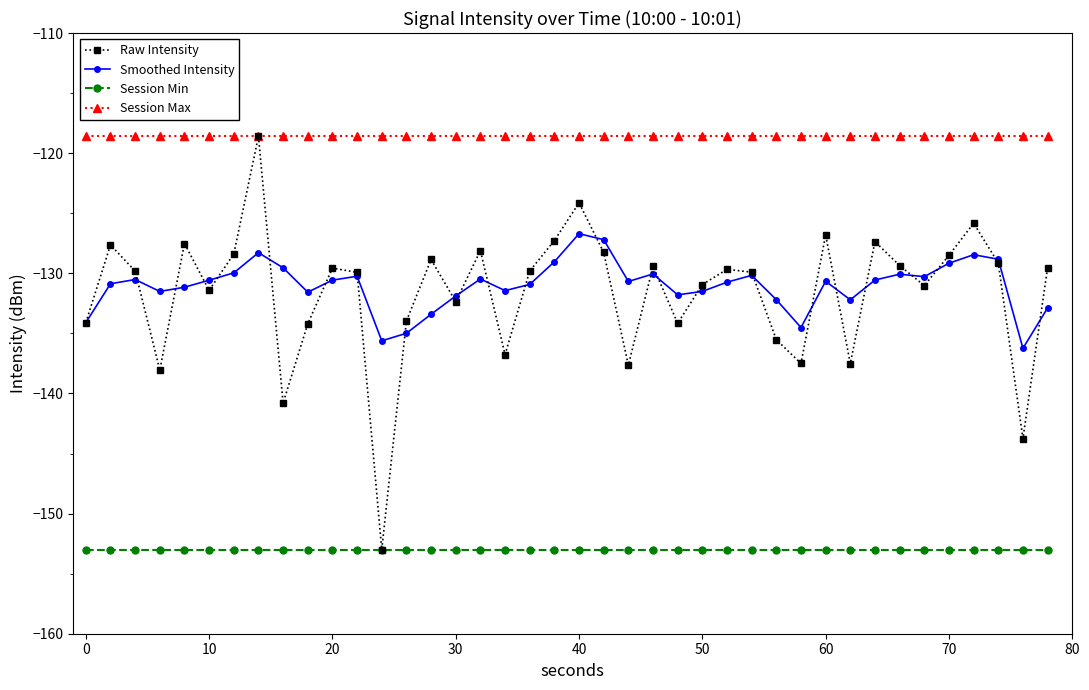

True or false: Raw Intensity has more than 1 interior local peaks.

True